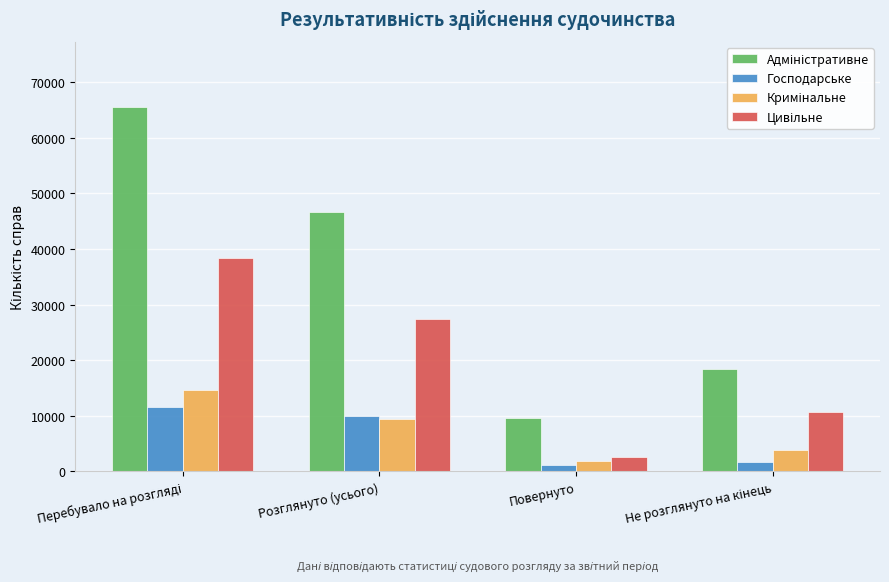

What is the sum of all Господарське values?

24342